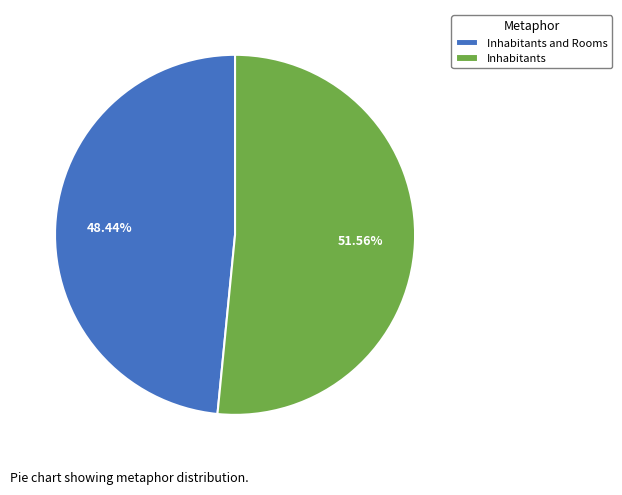

To the nearest percent, what portion does Inhabitants and Rooms represent?

48%